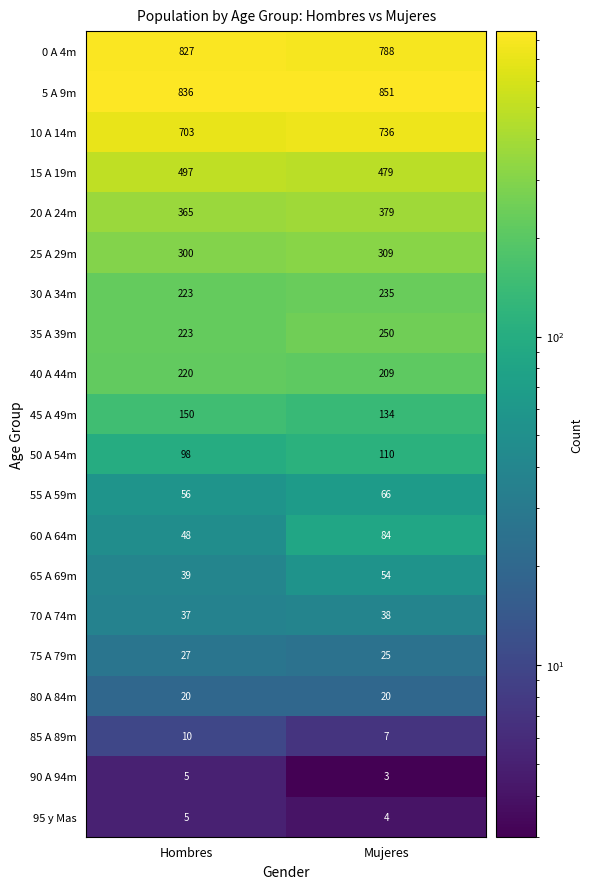

Which series has the largest total across all categories?

5 A 9m